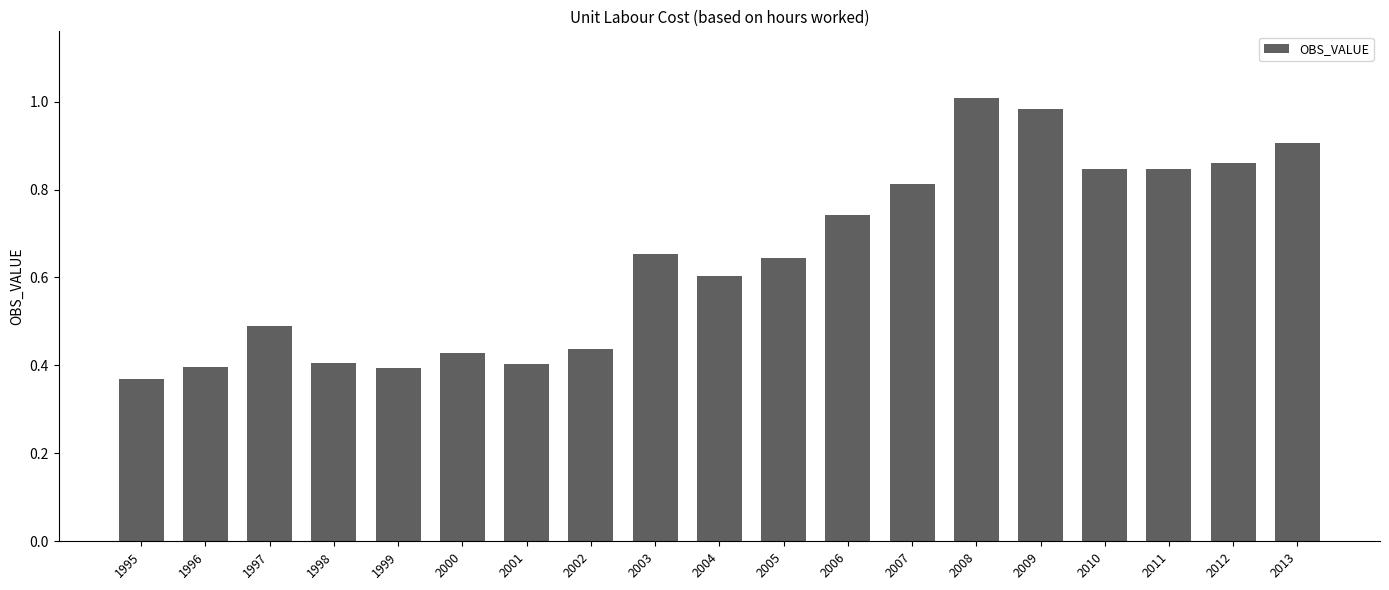

At which category does the chart reach its minimum across all series?

1995